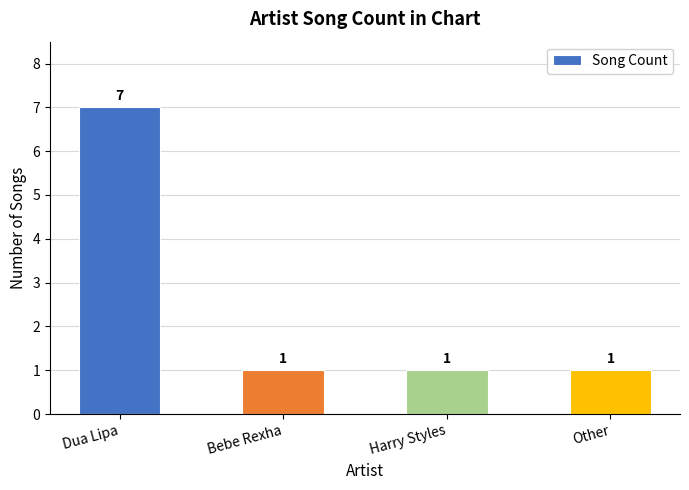

What is the minimum value shown in the chart?

1